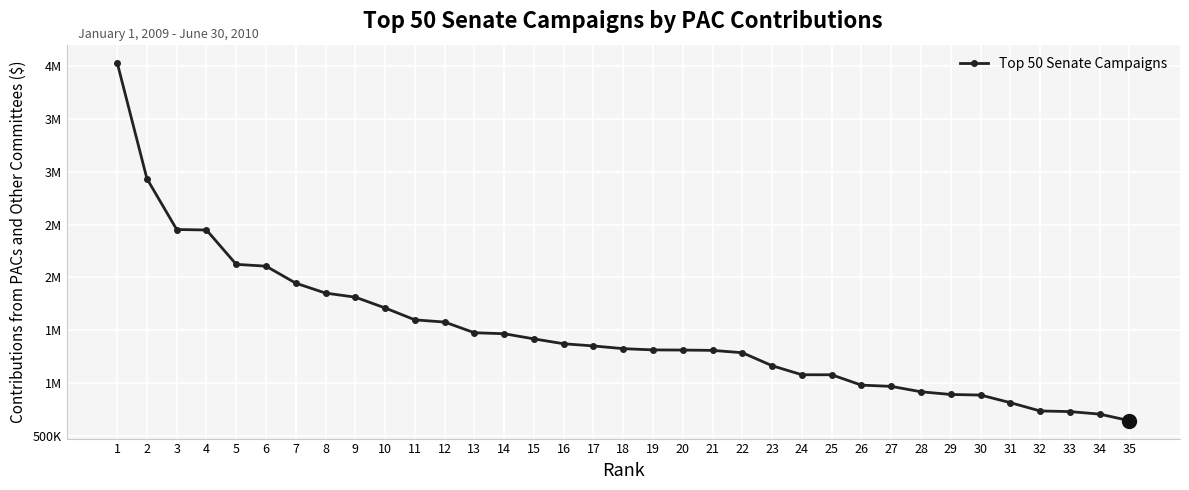

The value at 28 is 1451382. True or false?

False